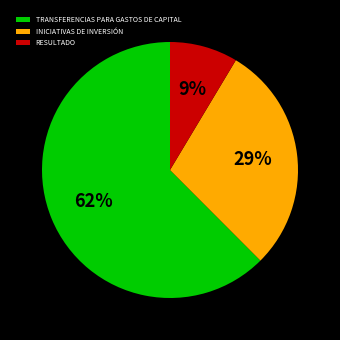

Combined, do RESULTADO and INICIATIVAS DE INVERSIÓN account for over 50%?

No